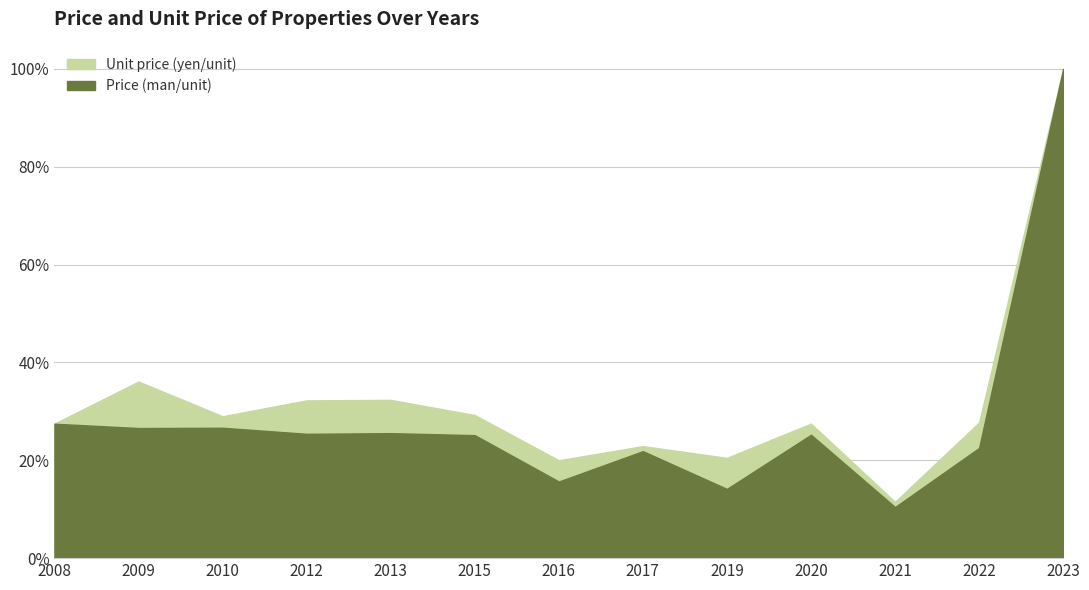

Reading right to left, list all the values displayed in this chart.

Price (man/unit): 100.0	22.5	10.4	25.2	14.1	21.9	15.7	25.1	25.5	25.4	26.6	26.6	27.5
Unit price (yen/unit): 100.0	27.8	11.5	27.5	20.5	22.9	20.0	29.2	32.4	32.2	29.0	36.1	27.5